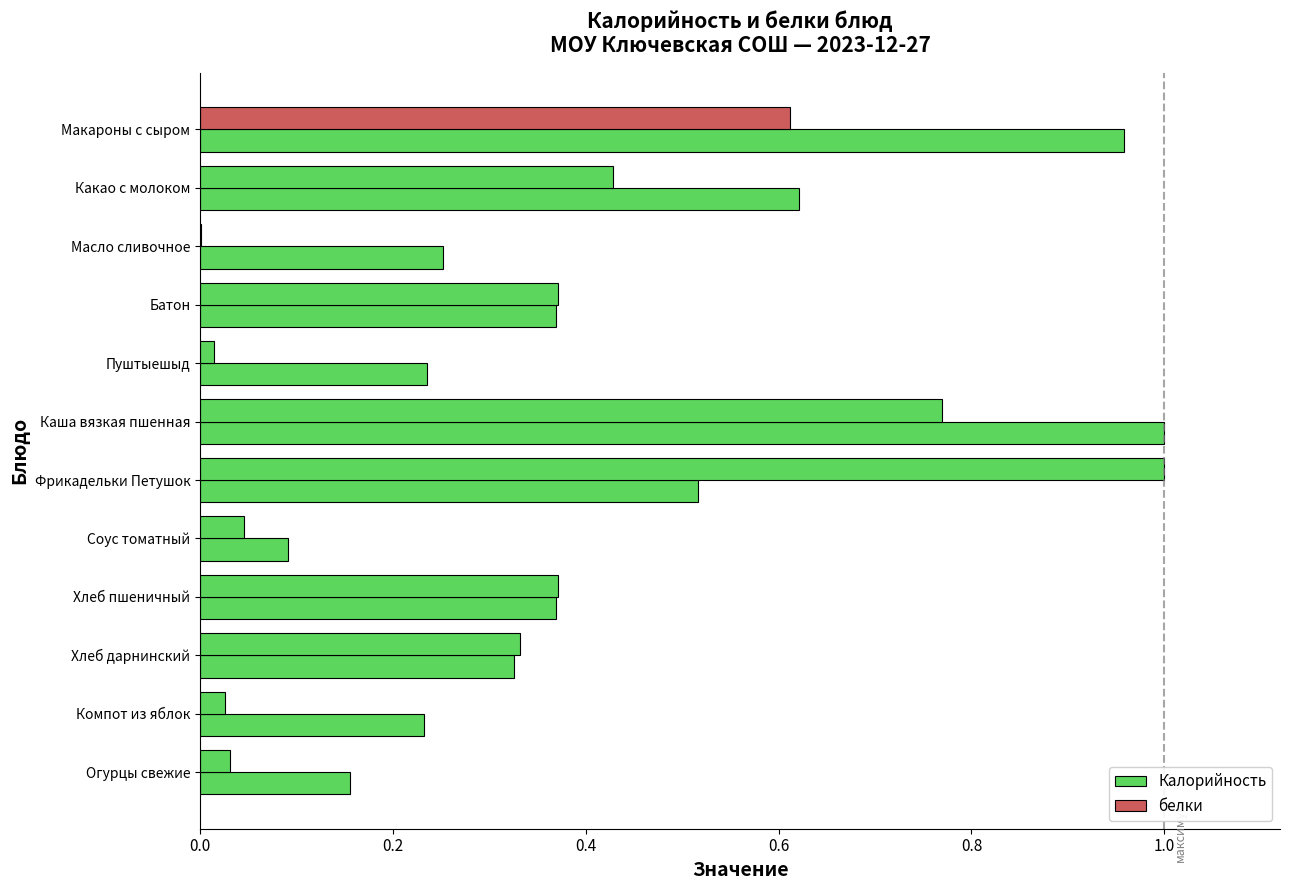

Rank the series by their average value, from lowest to highest.

белки, Калорийность